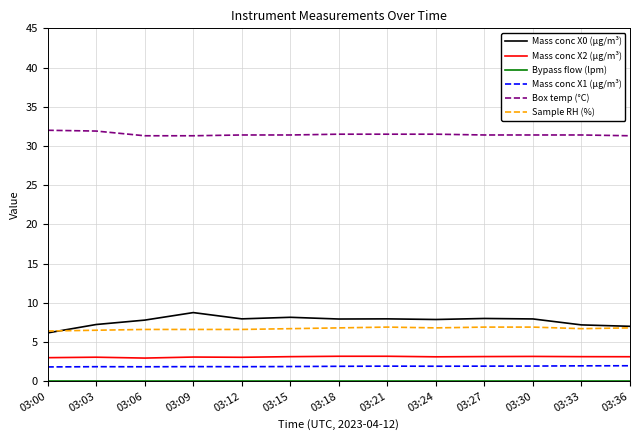

What value does the Box temp (°C) series have at 03:33?

31.4